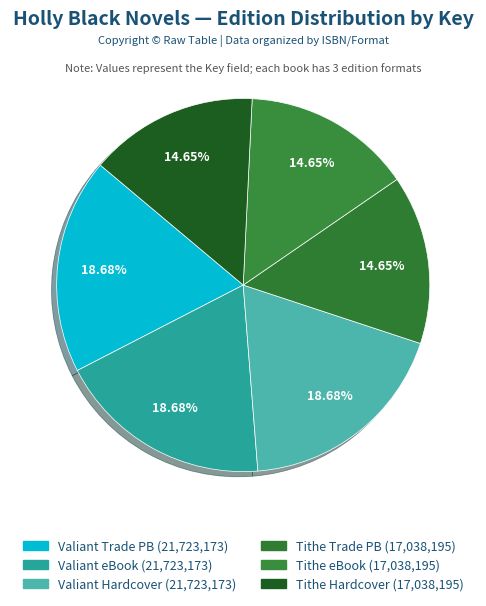

How many slices are in this pie chart?

6